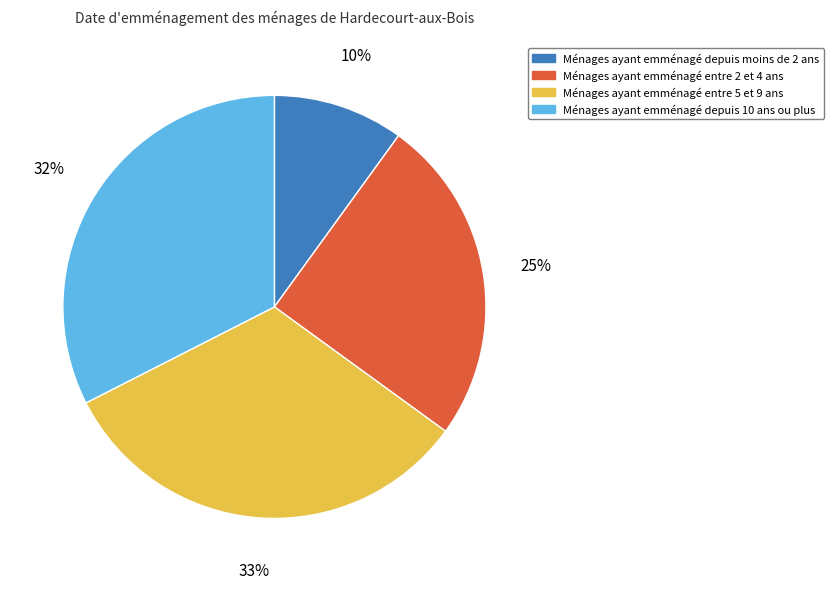

Is there any slice that represents more than half of the pie?

No